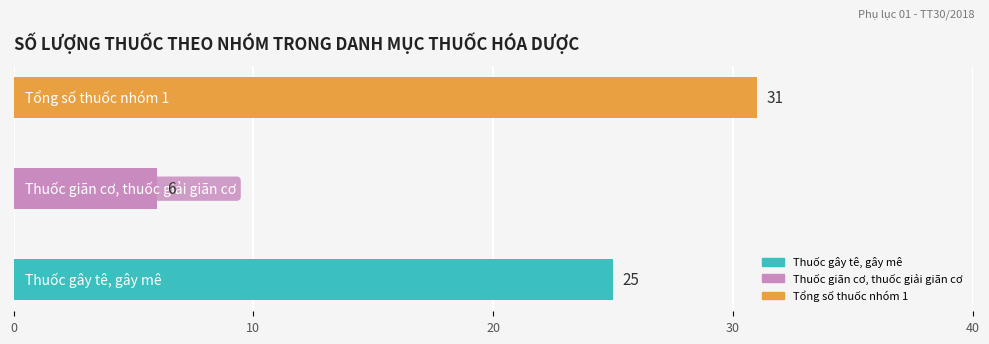

Count the values in the range 6 to 31.

3